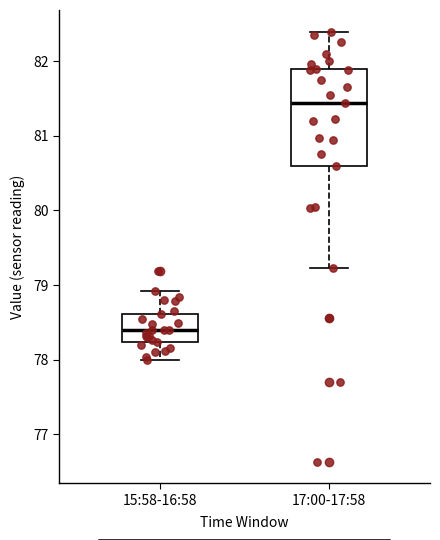

Which box's median line is the highest?

17:00-17:58